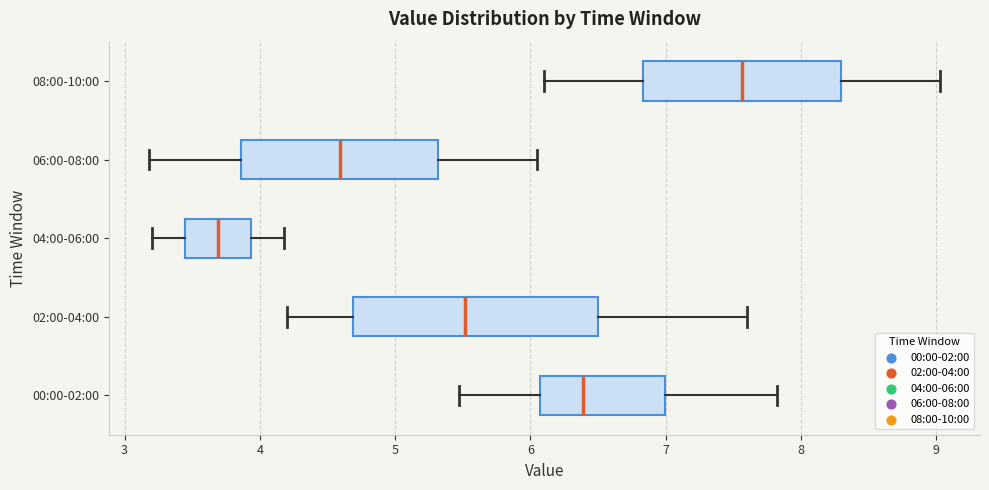

Reading bottom to top, transcribe this box plot: for each box, give where its median line is, the range the box spans, and where its two whiskers end, as read against the x-axis. The values are not printed on the chart, so give them approximately, as read against the axis.

00:00-02:00: median 6.4, box 6.1 to 7.0, whiskers 5.5 to 7.8
02:00-04:00: median 5.5, box 4.7 to 6.5, whiskers 4.2 to 7.6
04:00-06:00: median 3.7, box 3.4 to 3.9, whiskers 3.2 to 4.2
06:00-08:00: median 4.6, box 3.9 to 5.3, whiskers 3.2 to 6.1
08:00-10:00: median 7.6, box 6.8 to 8.3, whiskers 6.1 to 9.0